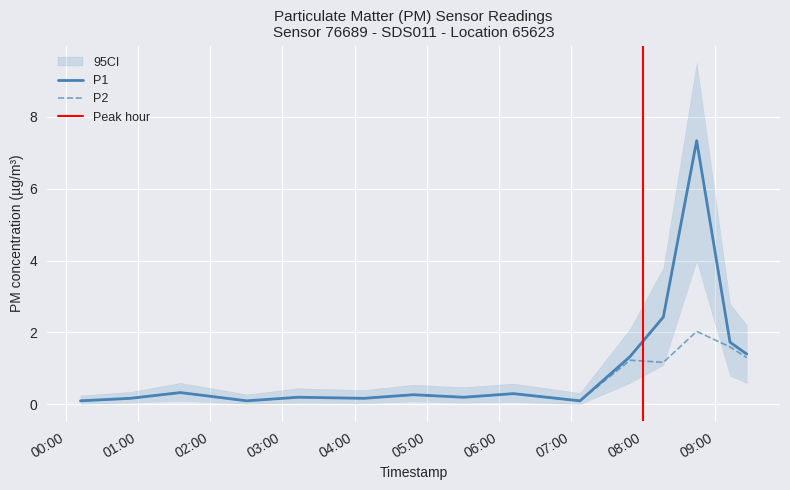

What is the sum of the P2 values at 2023-04-21T07:07:28 and 2023-04-21T09:12:08?

1.7